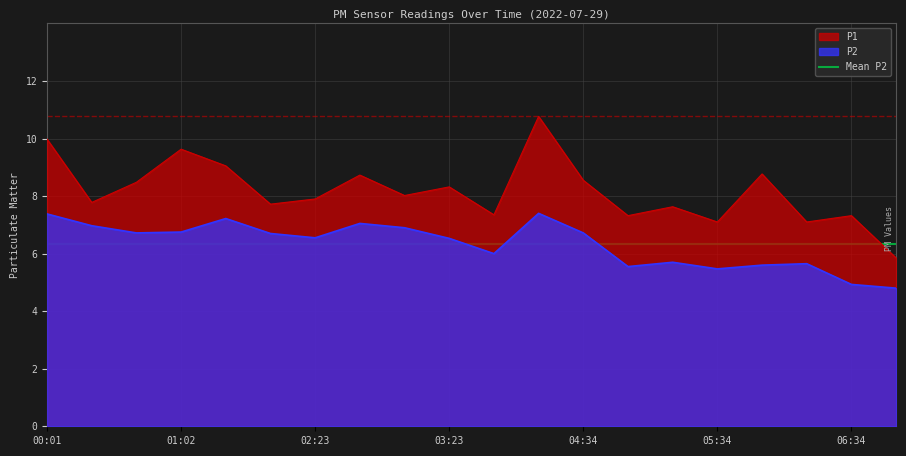

What is the label of the 7th point from the right?

04:54